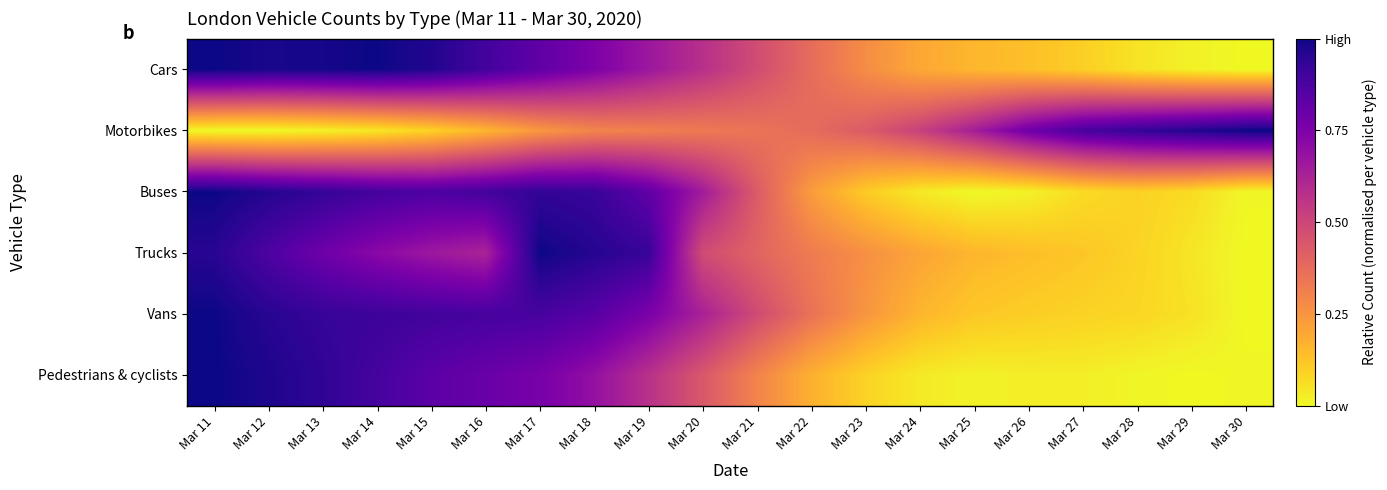

Which category has the lowest value across all series?

Mar 30